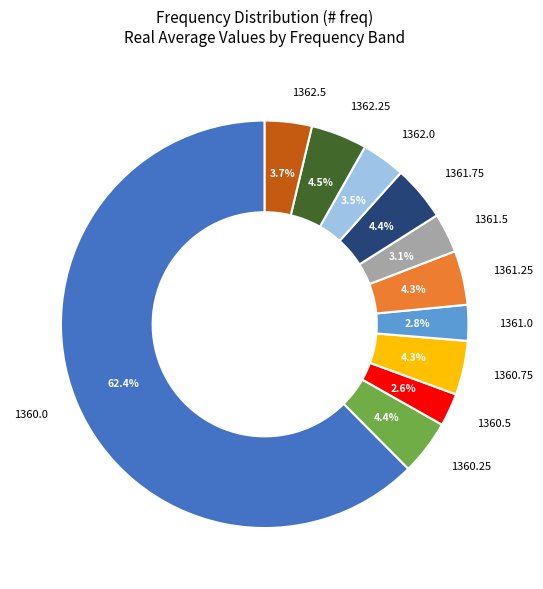

Which category accounts for the majority?

1360.0